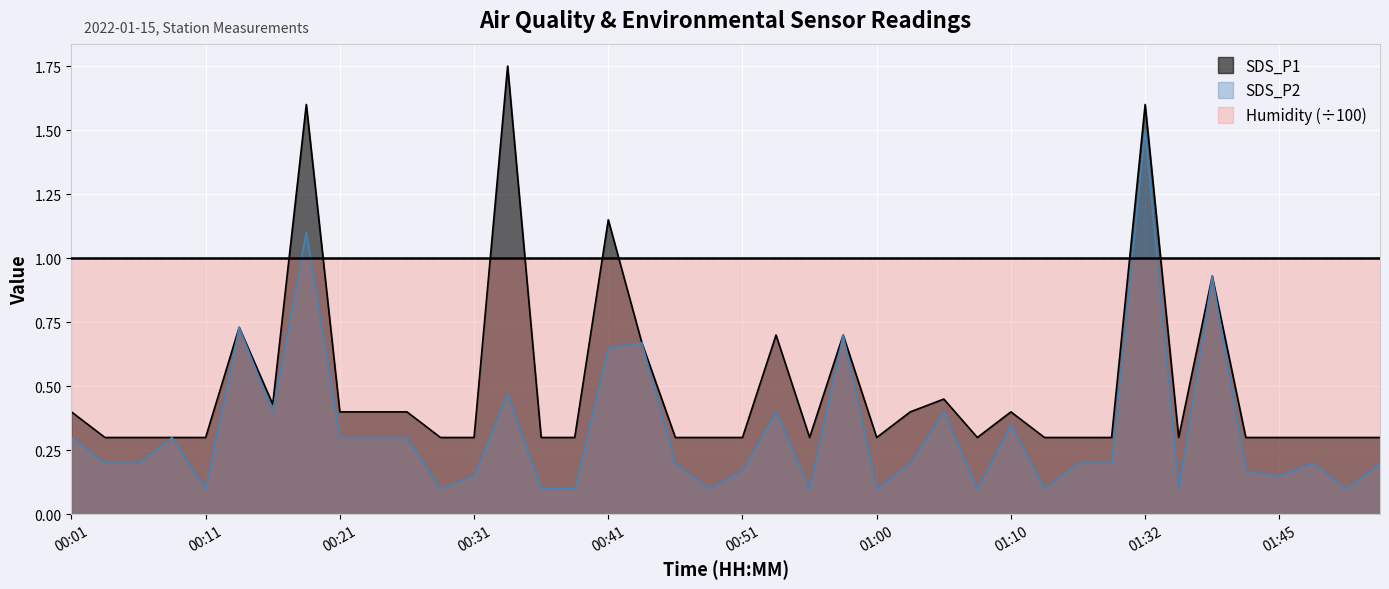

At which category does the chart reach its minimum across all series?

00:11